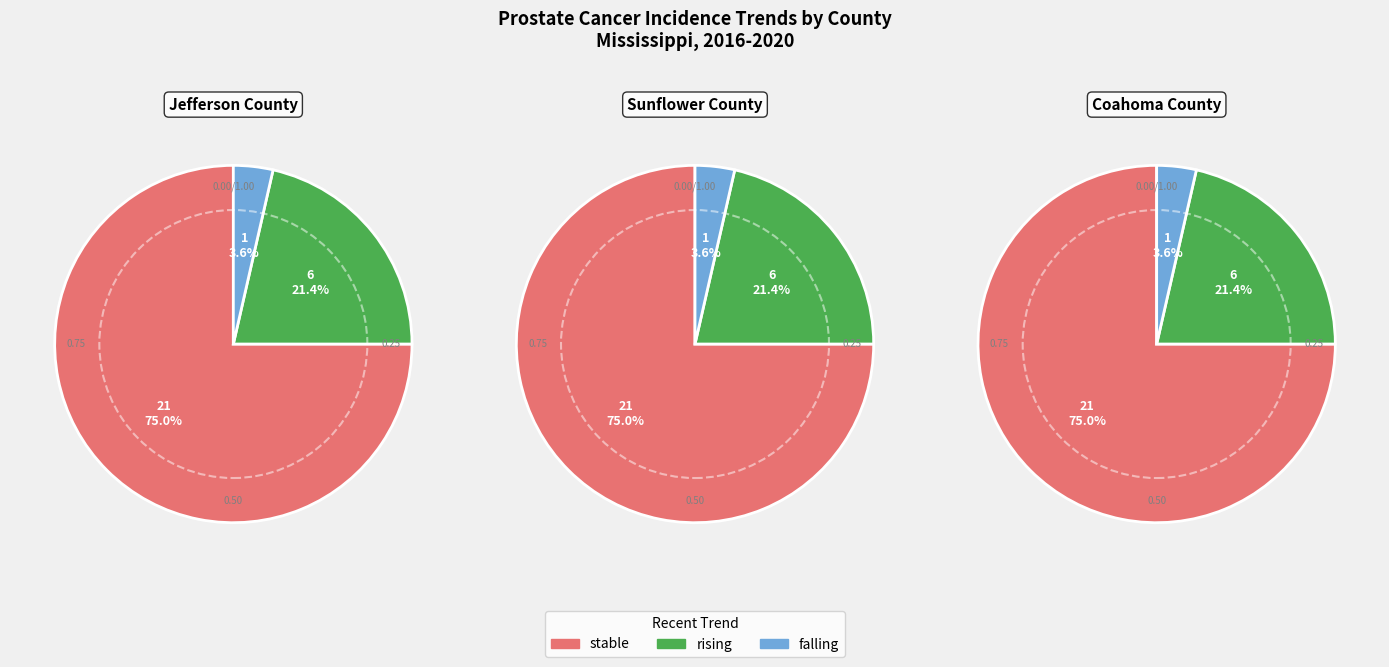

Which category has the biggest portion of the pie?

stable